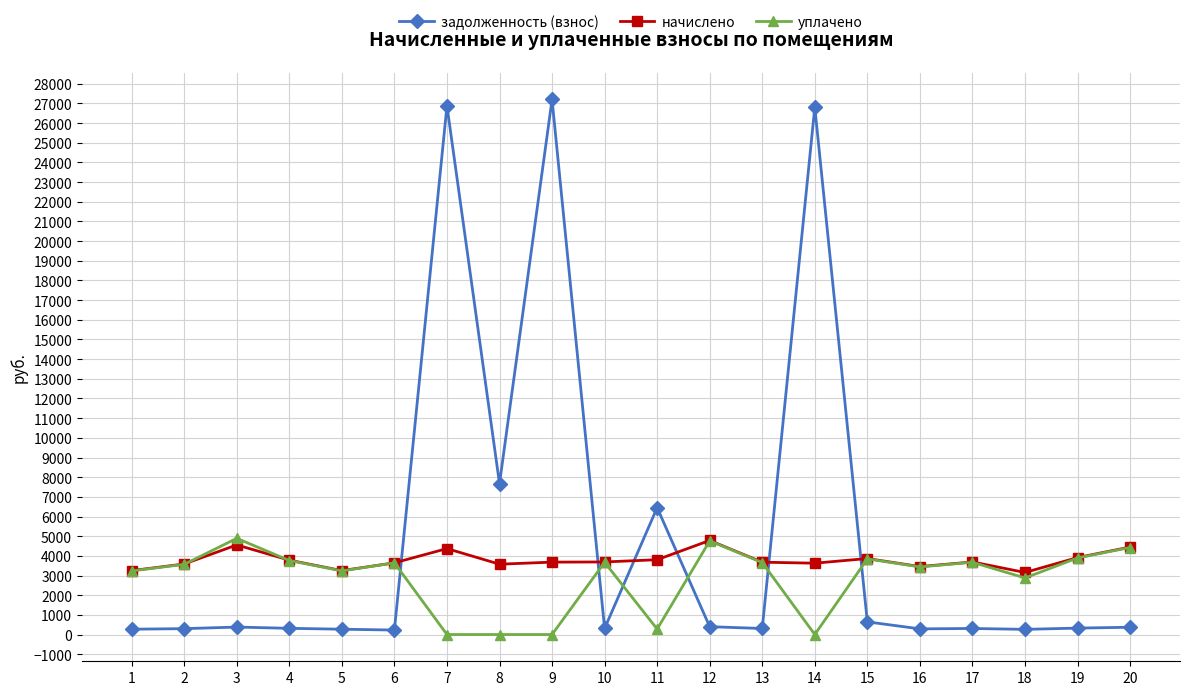

How many data points in начислено are above 3689?

10